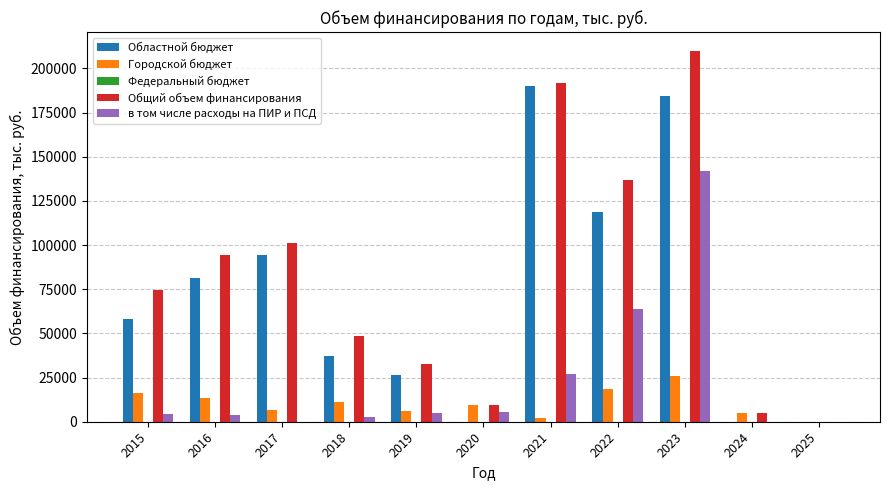

What is the spread (max minus min) of values at 2021?

189913.1